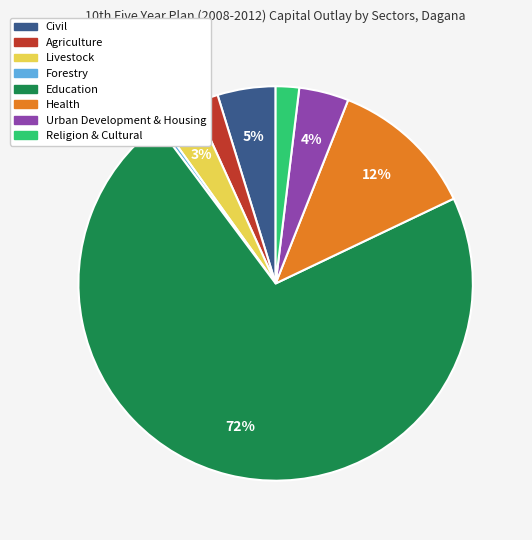

To the nearest percent, what is the difference between the Forestry and Urban Development & Housing slice percentages?

4%